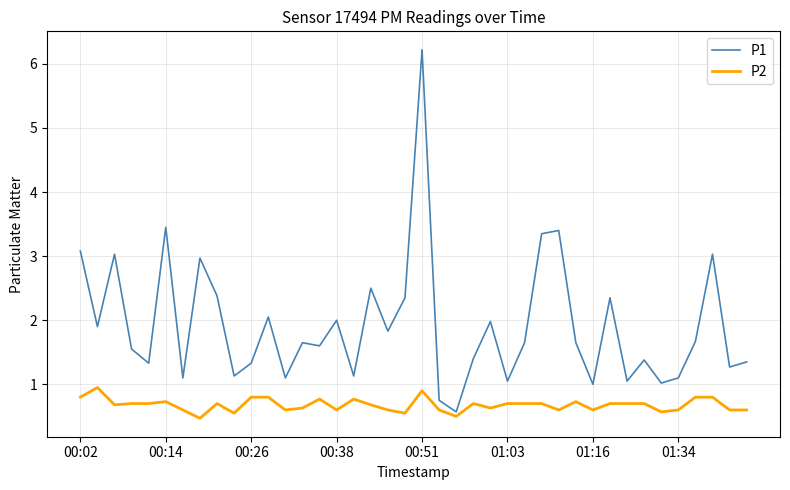

Rank the series by their maximum value, from lowest to highest.

P2, P1